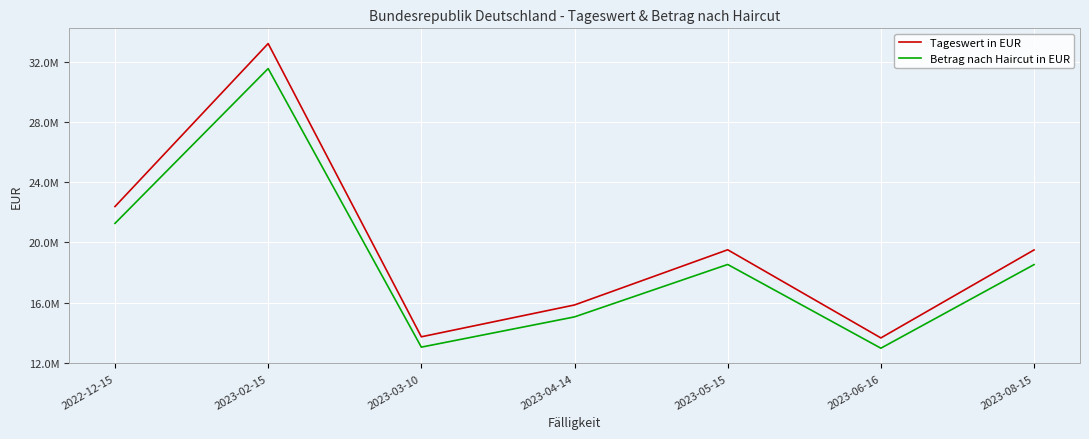

What is the maximum value shown in the chart?

33205745.6